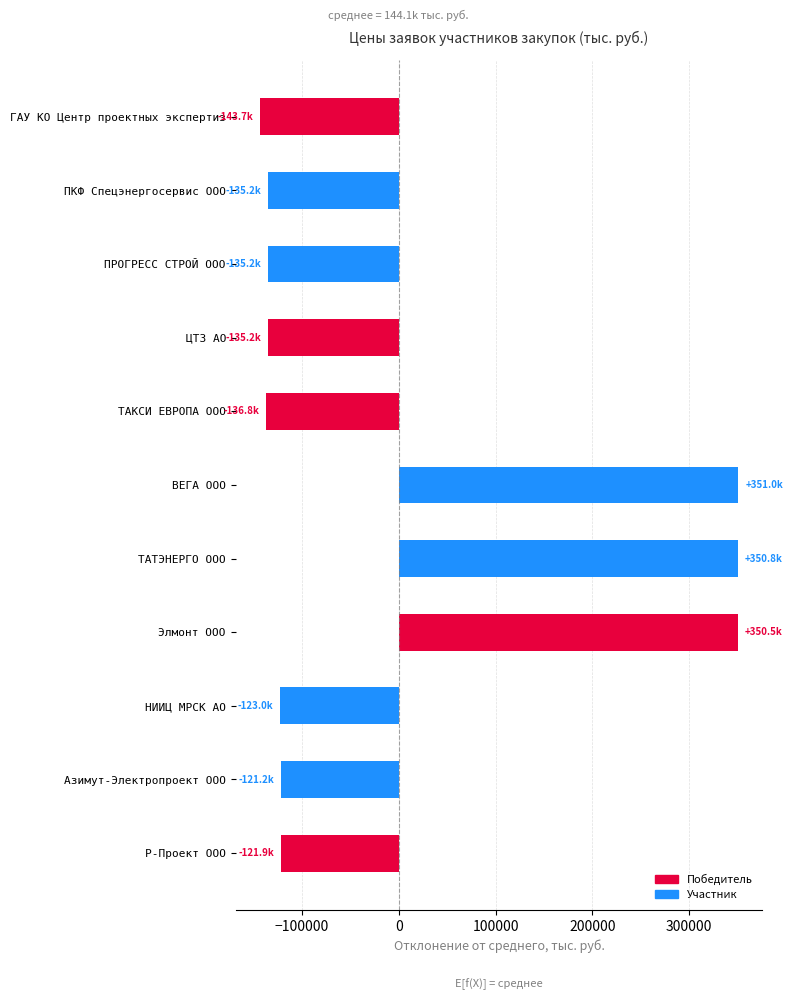

What is the smallest value displayed?

-143686.6